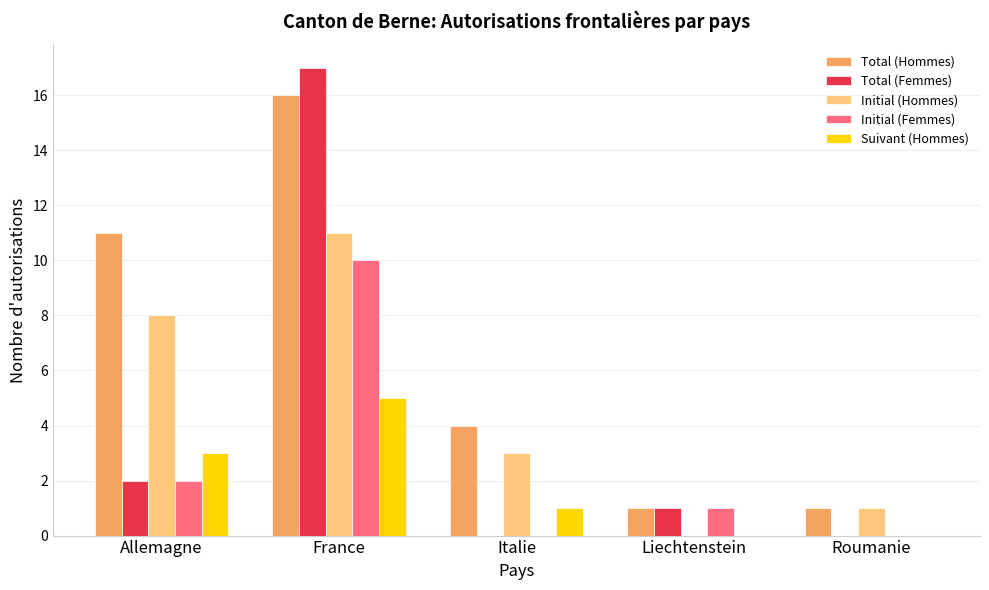

What is the sum of the Total (Hommes) values at Allemagne and Roumanie?

12